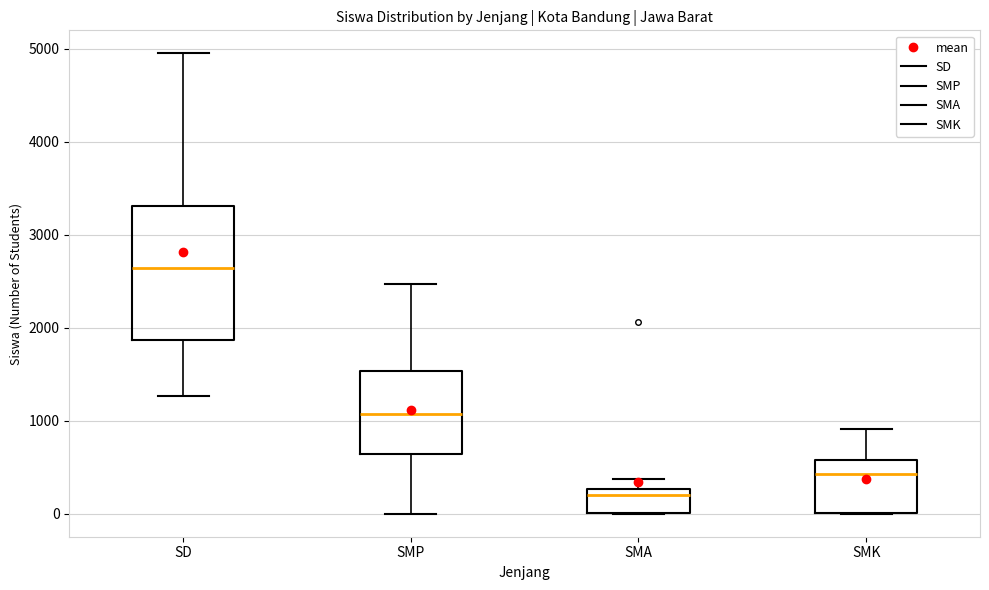

Which box is the tallest, from its lower edge to its upper edge?

SD